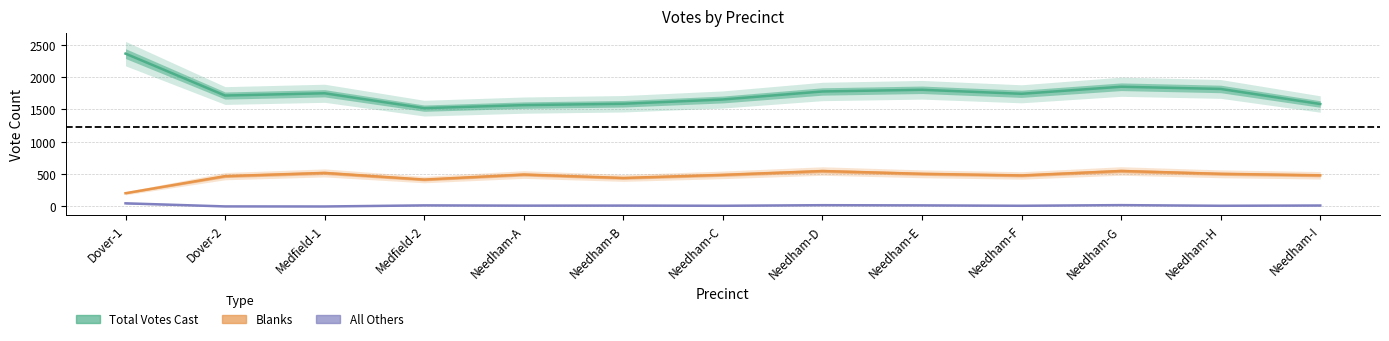

What is the value of the Blanks point at the 10th from the left?

480